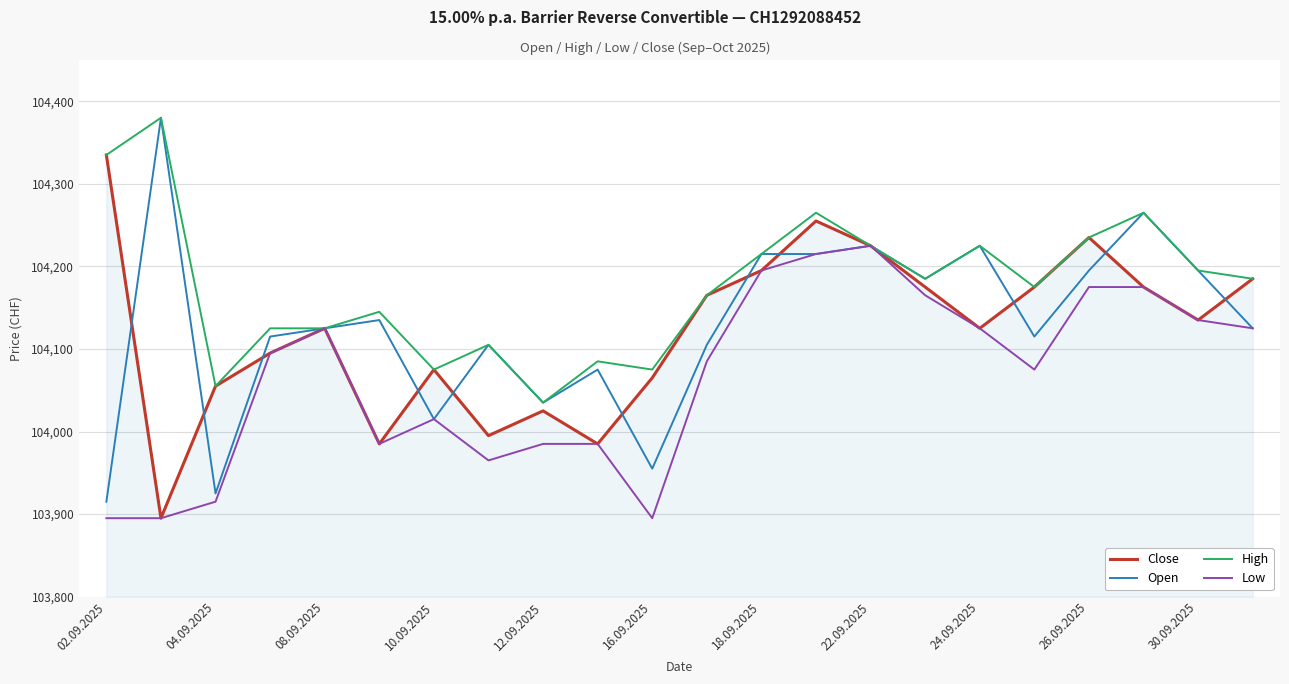

What is the lowest value of the High series?

104035